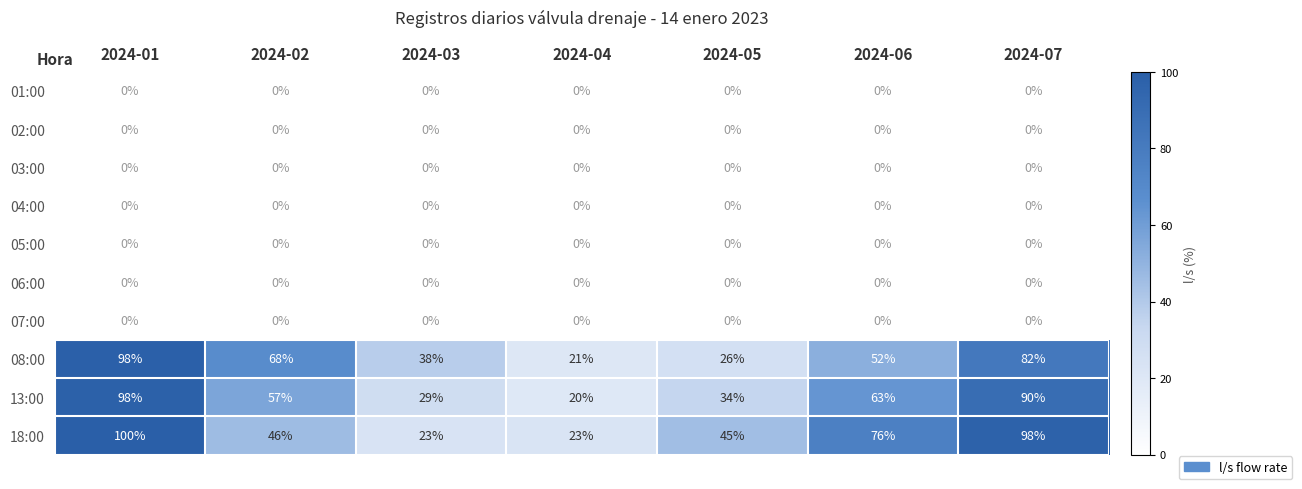

What is the highest value of the 08:00 series?

98